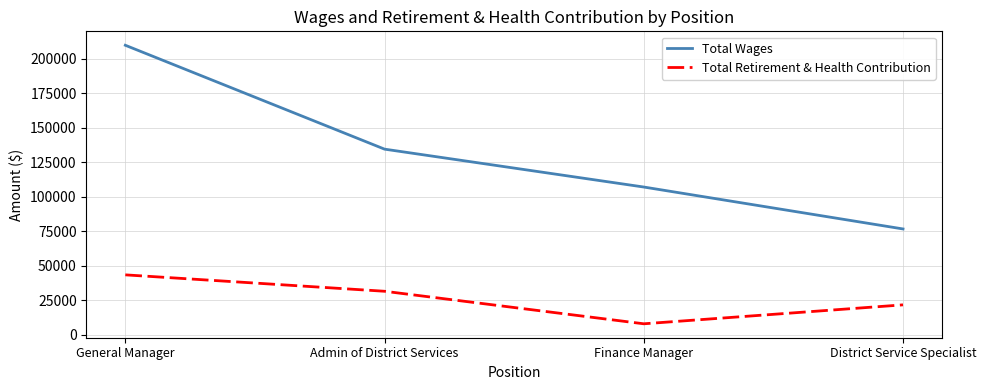

List the series in order of their overall mean, lowest first.

Total Retirement & Health Contribution, Total Wages